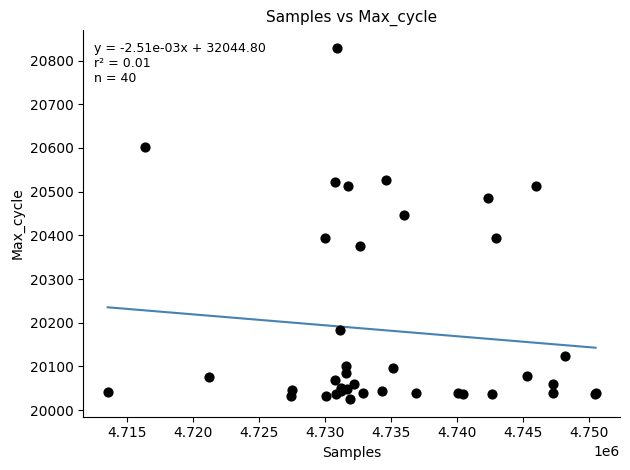

What Y value in the scatter plot is closest to 20427?

20446